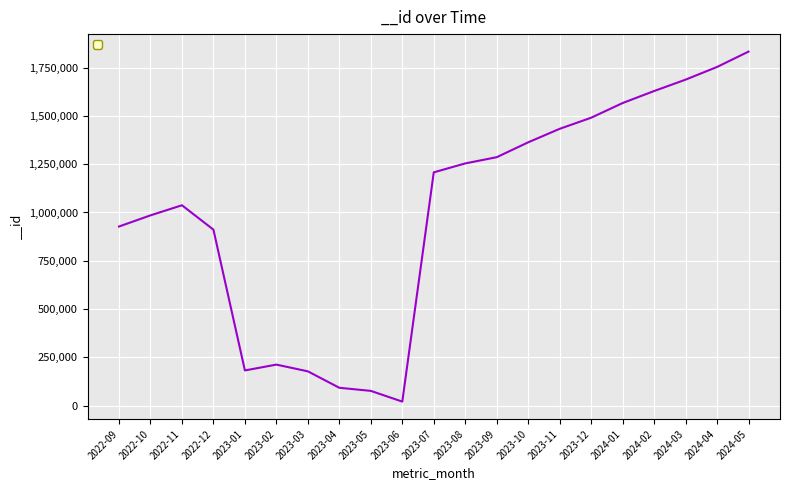

How many interior local valleys (lower than both neighbors) does the data have?

2